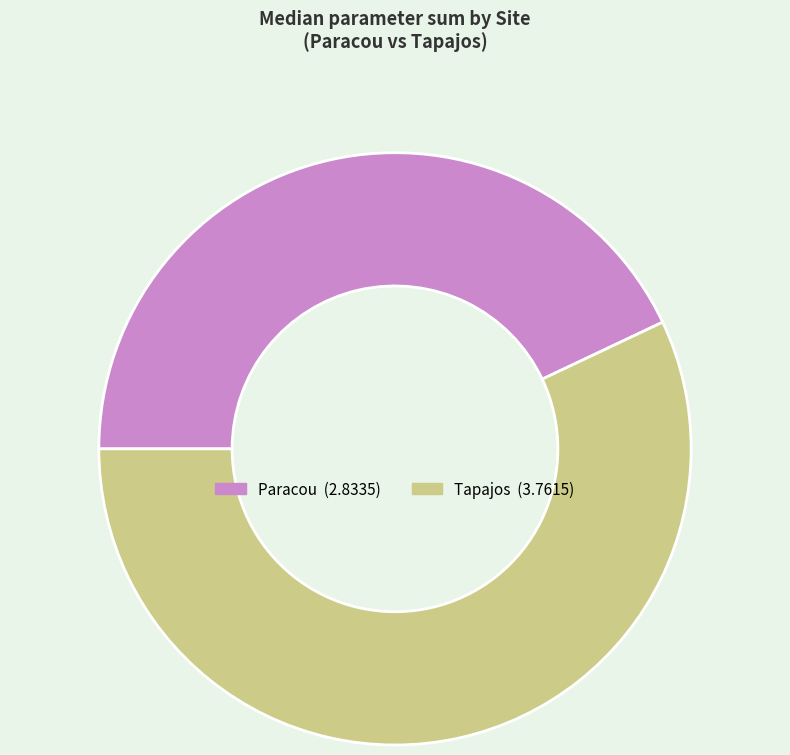

Which slice is the smallest?

Paracou